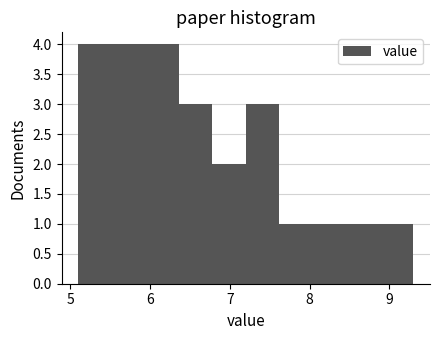

How tall is the bar that spans 5.10 to 5.52 on the x-axis? Neither the bar edges nor the heights are printed on the chart, so give them approximately, as read against the axes.

4